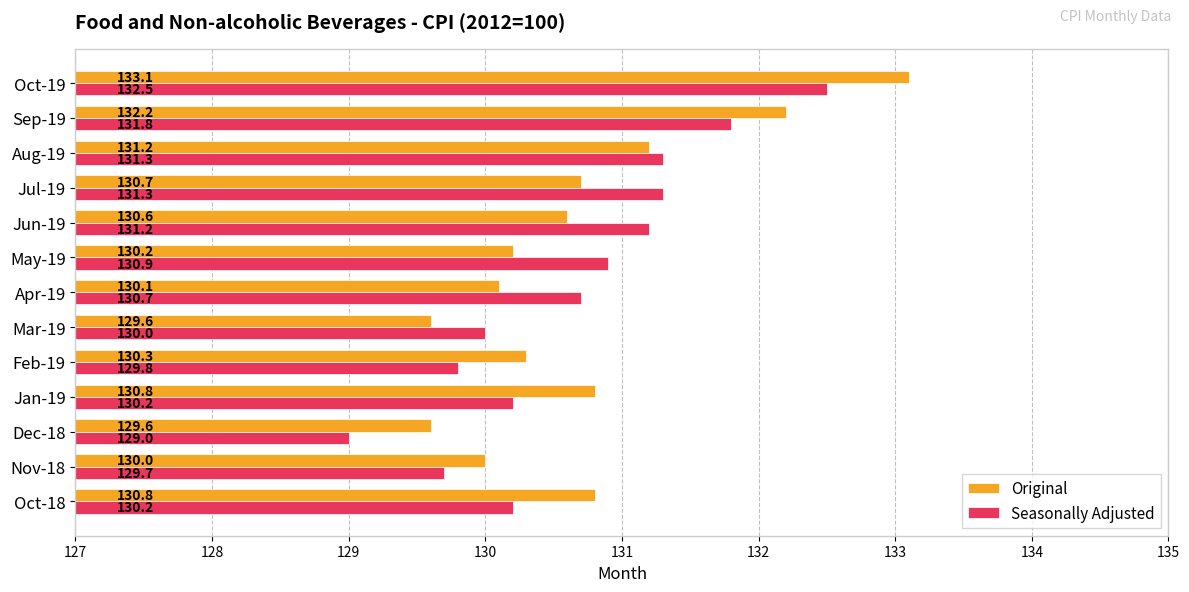

What are all the series names shown in the legend?

Original, Seasonally Adjusted